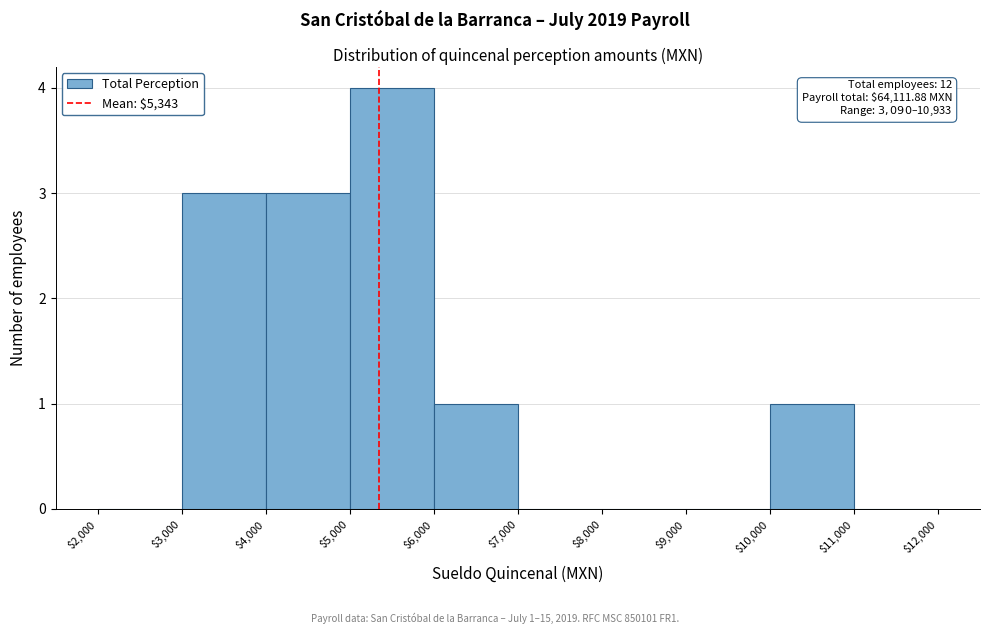

Which range on the x-axis has the tallest bar?

$5,000 to $6,000